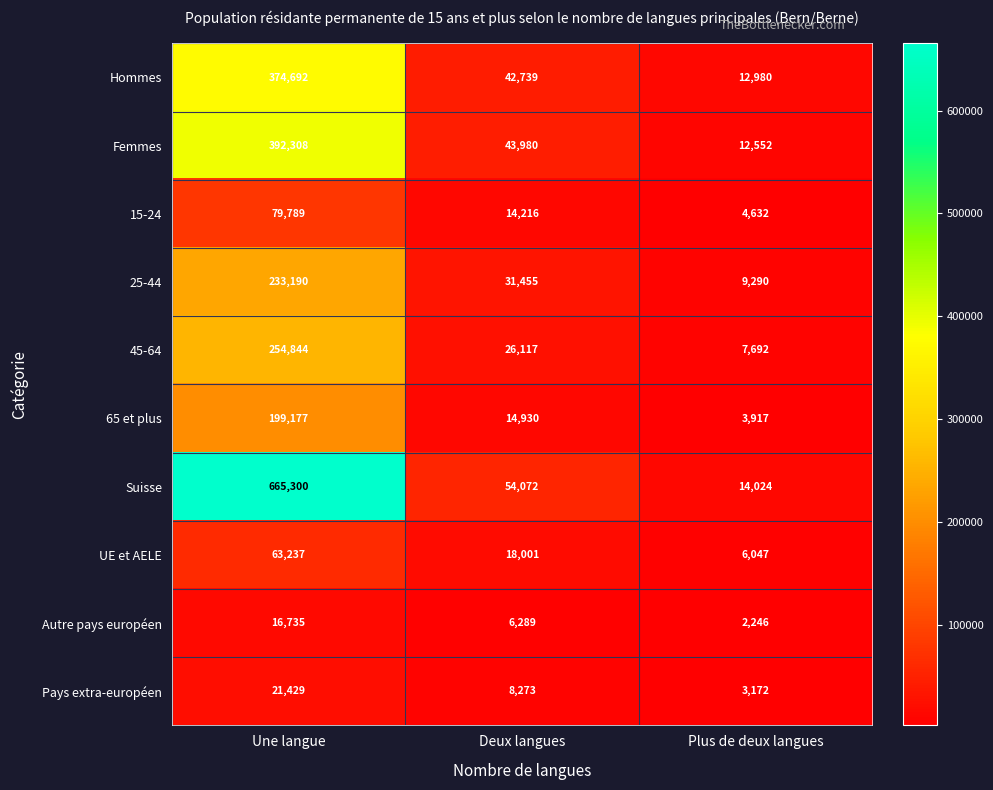

How many categories are shown in the chart?

3